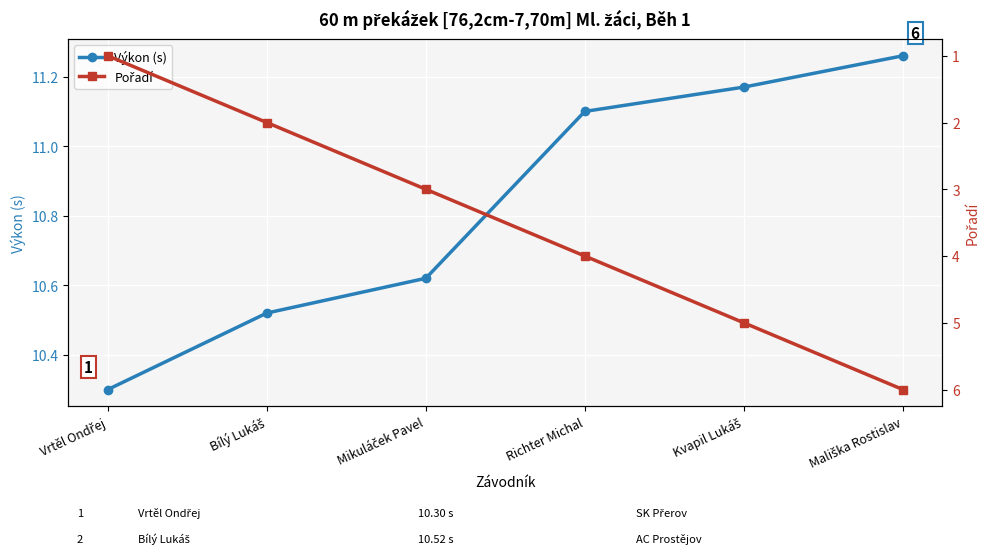

What is the total value across all series at Bílý Lukáš?

12.5